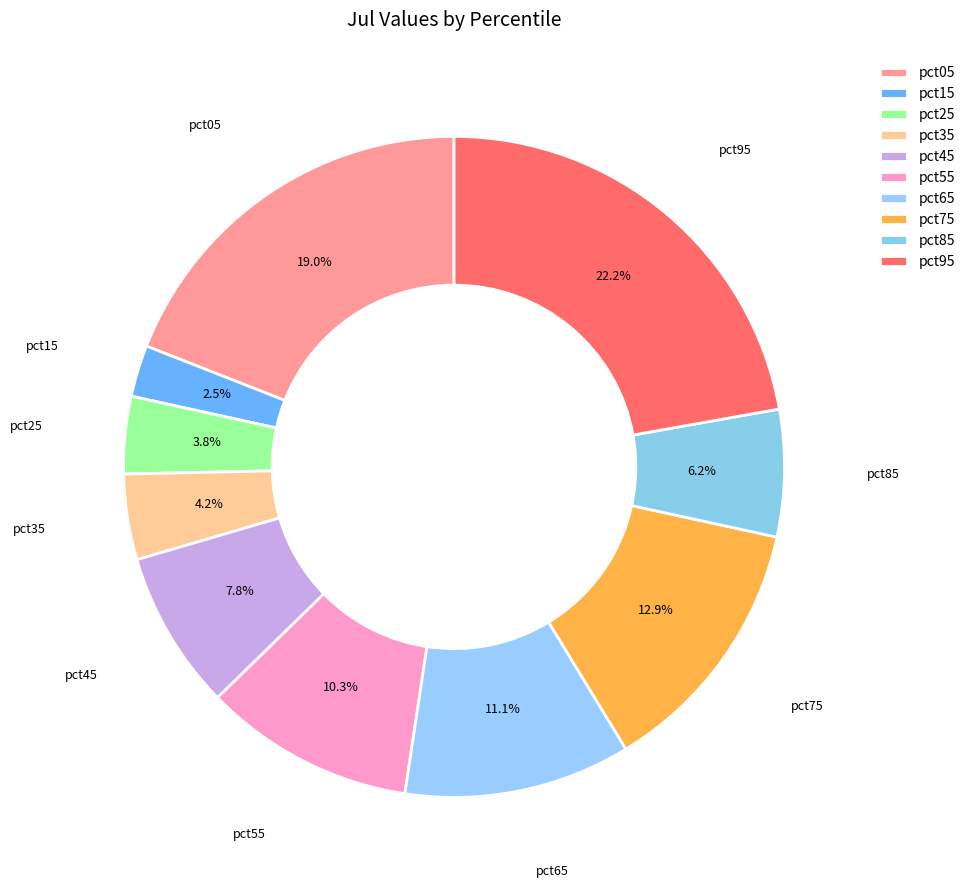

What is the largest slice in the pie chart?

pct95